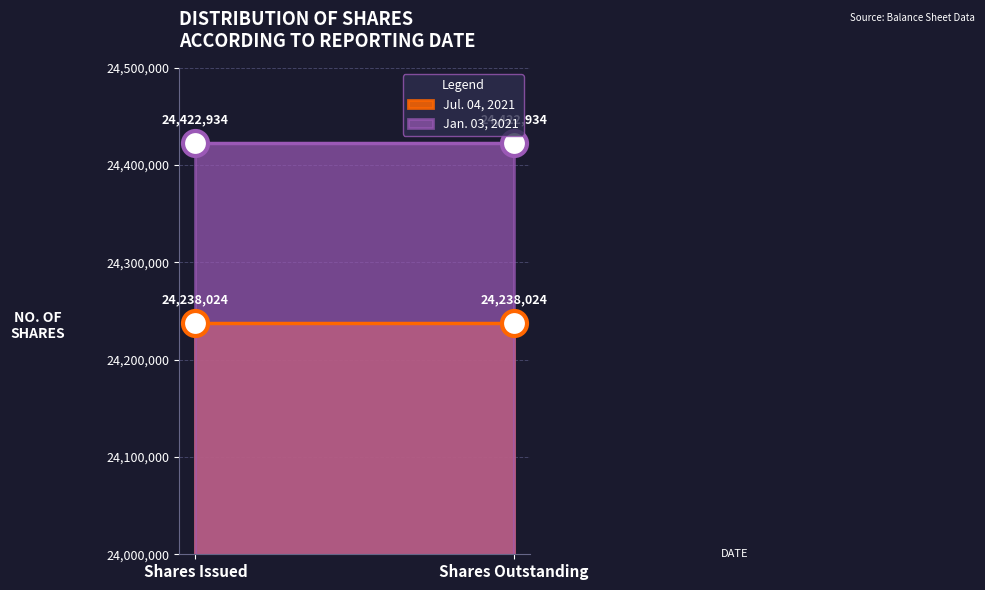

What is the value of the Jul. 04, 2021 point at the 2nd from the left?

24238024